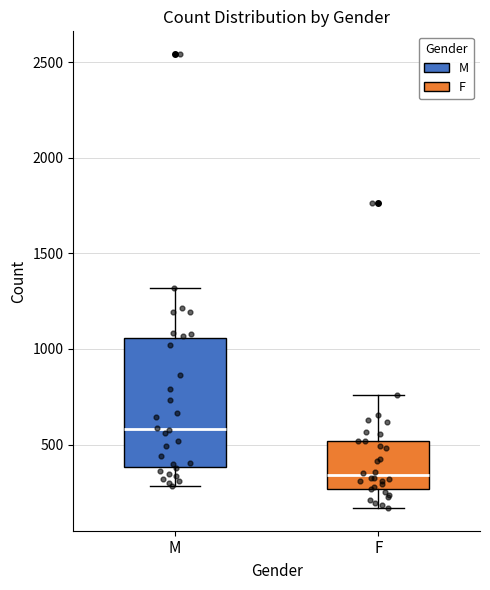

Comparing the boxes themselves (not the whiskers), which one is the tallest?

M